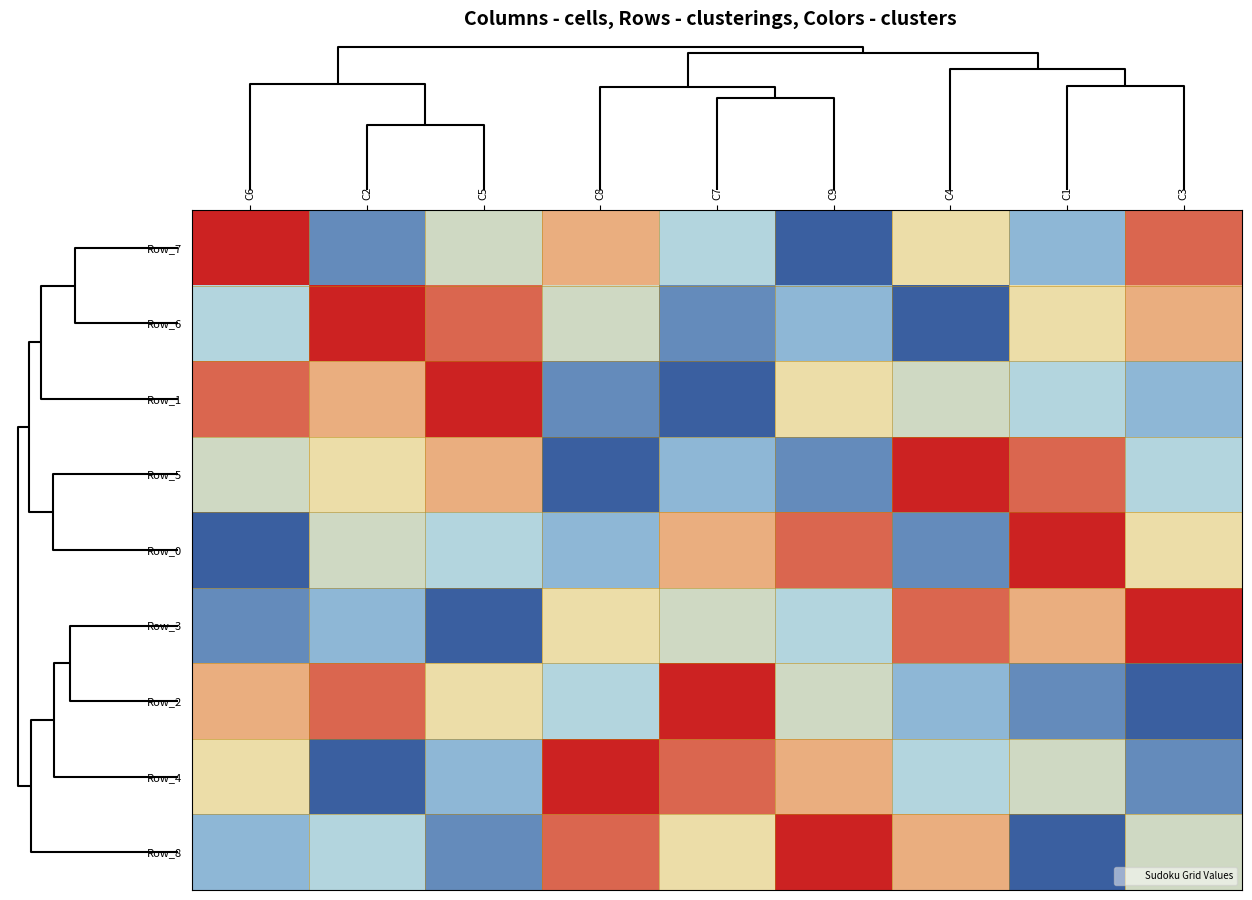

At which category does the chart reach its peak across all series?

C6